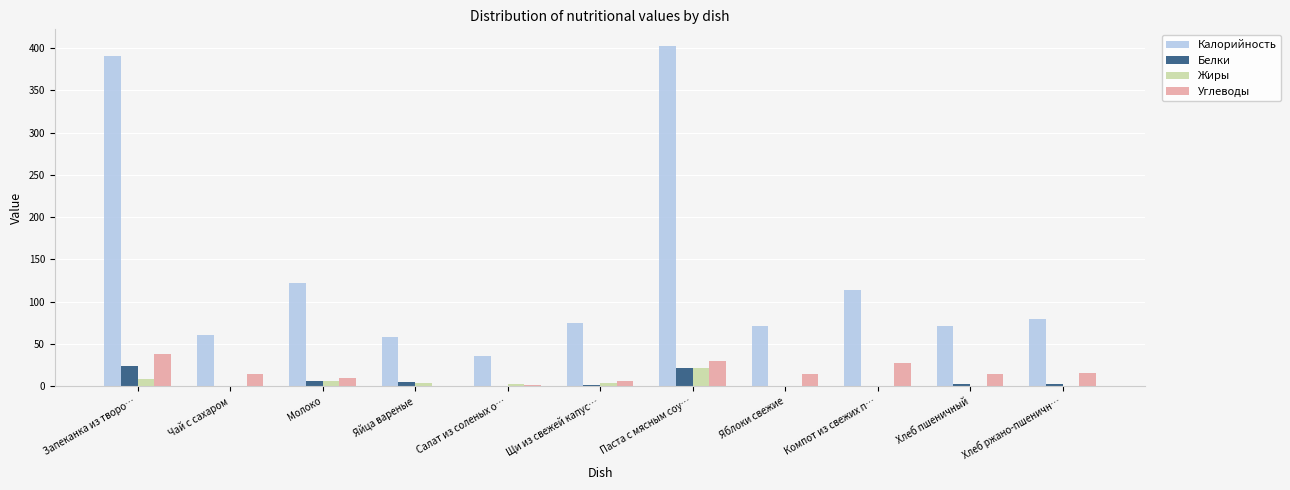

At which category does the chart reach its peak across all series?

Паста с мясным соу…